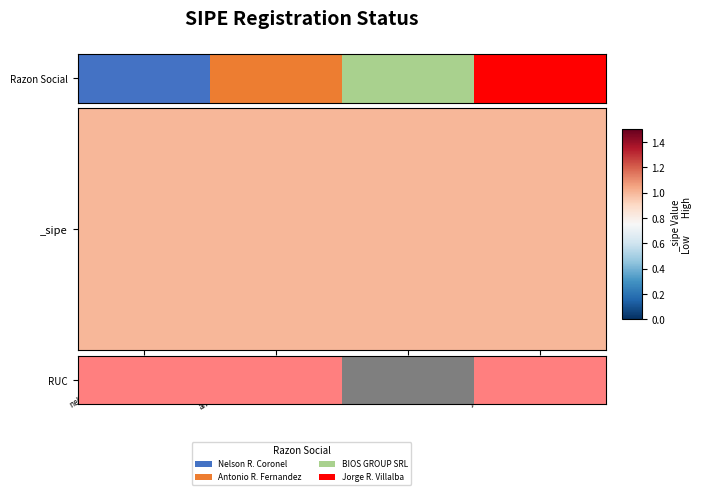

What is the change in value from antonio-ramon-fern… to jorge-ramon-villal…?

-2